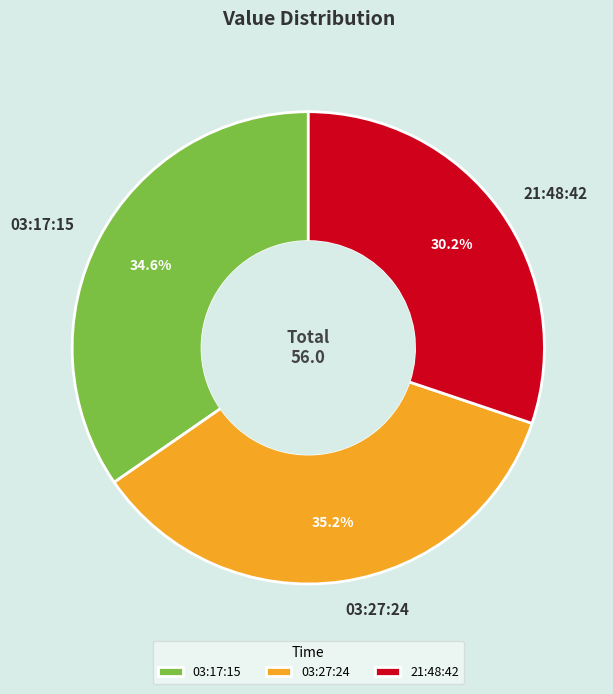

What is the total percentage of 03:17:15 and 03:27:24?

69.8%